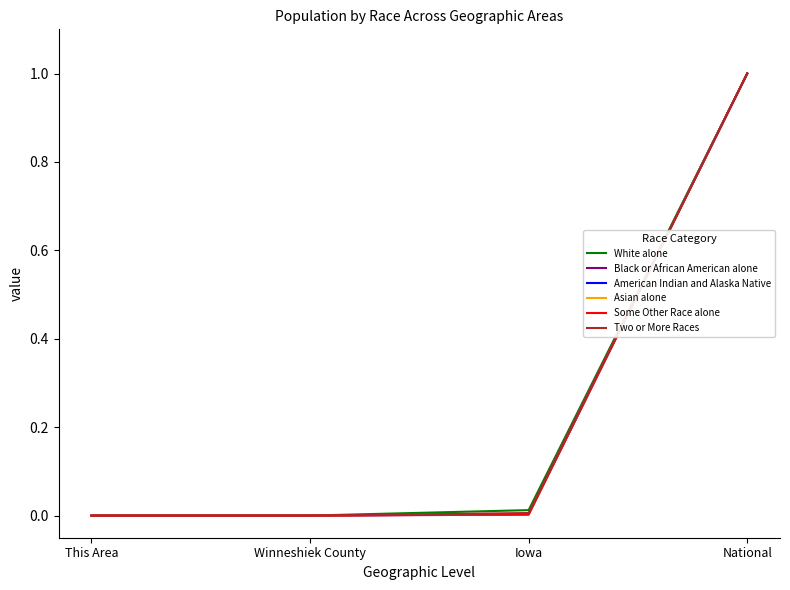

What position from the left is Winneshiek County?

2